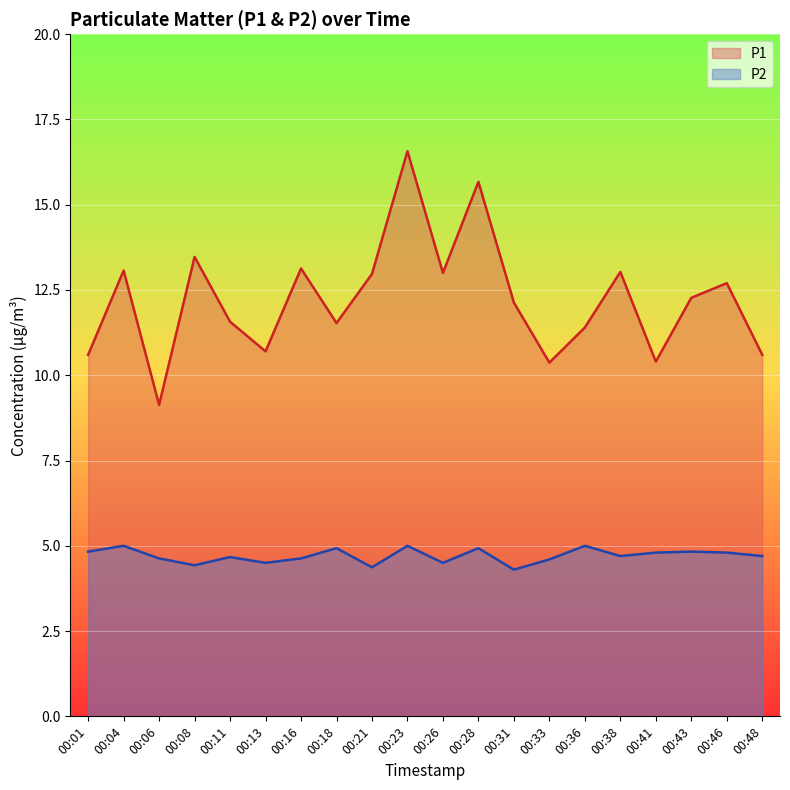

What is the difference between the maximum and minimum values in the P1 series?

7.4